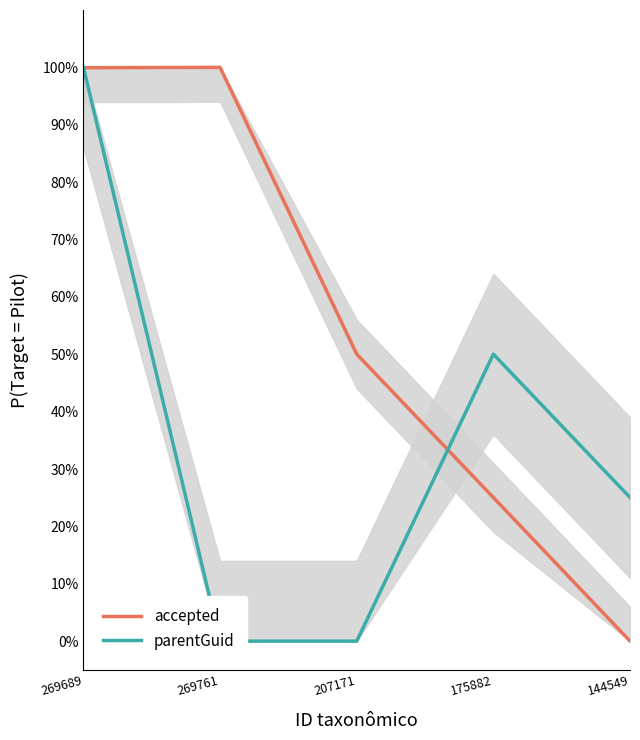

True or false: parentGuid has more than 2 interior local peaks.

False